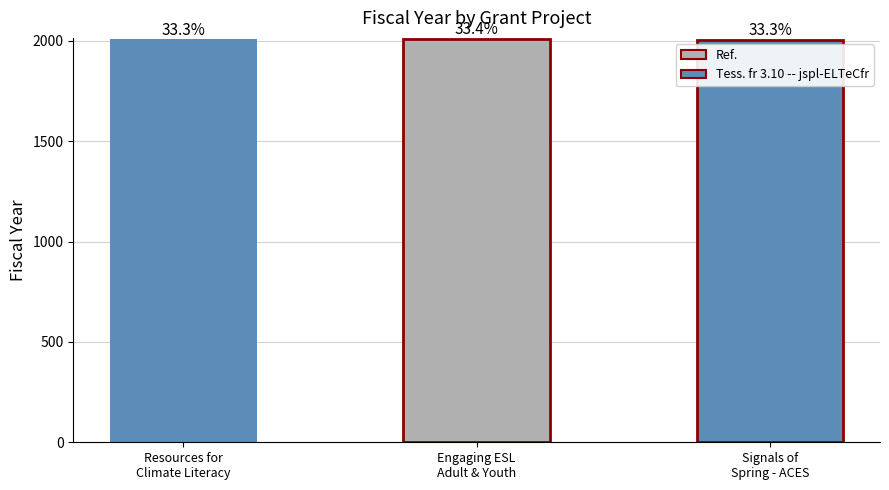

At which label does the data first exceed 2009?

Engaging ESL
Adult & Youth